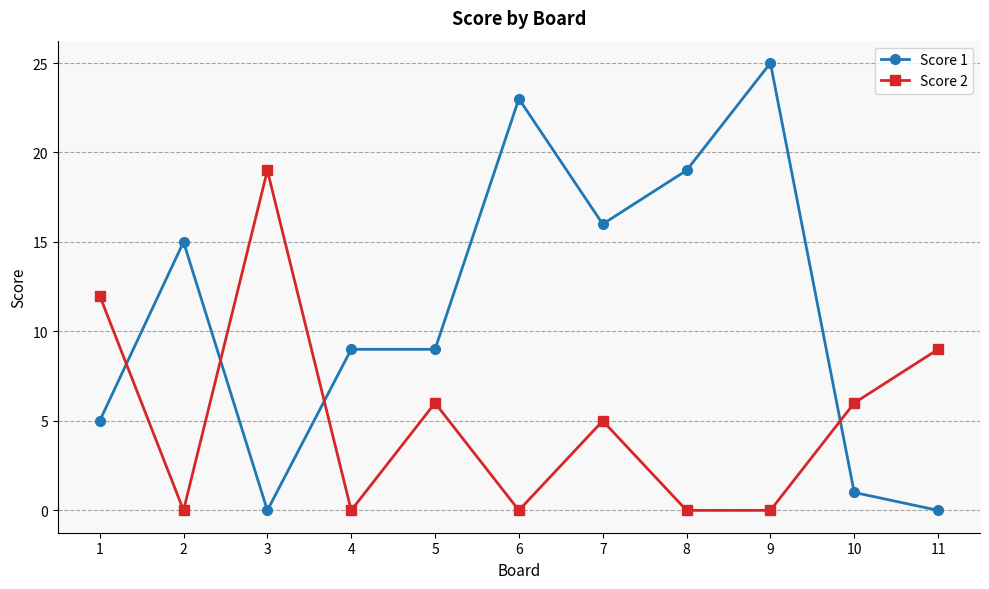

What is the difference between the maximum and minimum values in the Score 1 series?

25